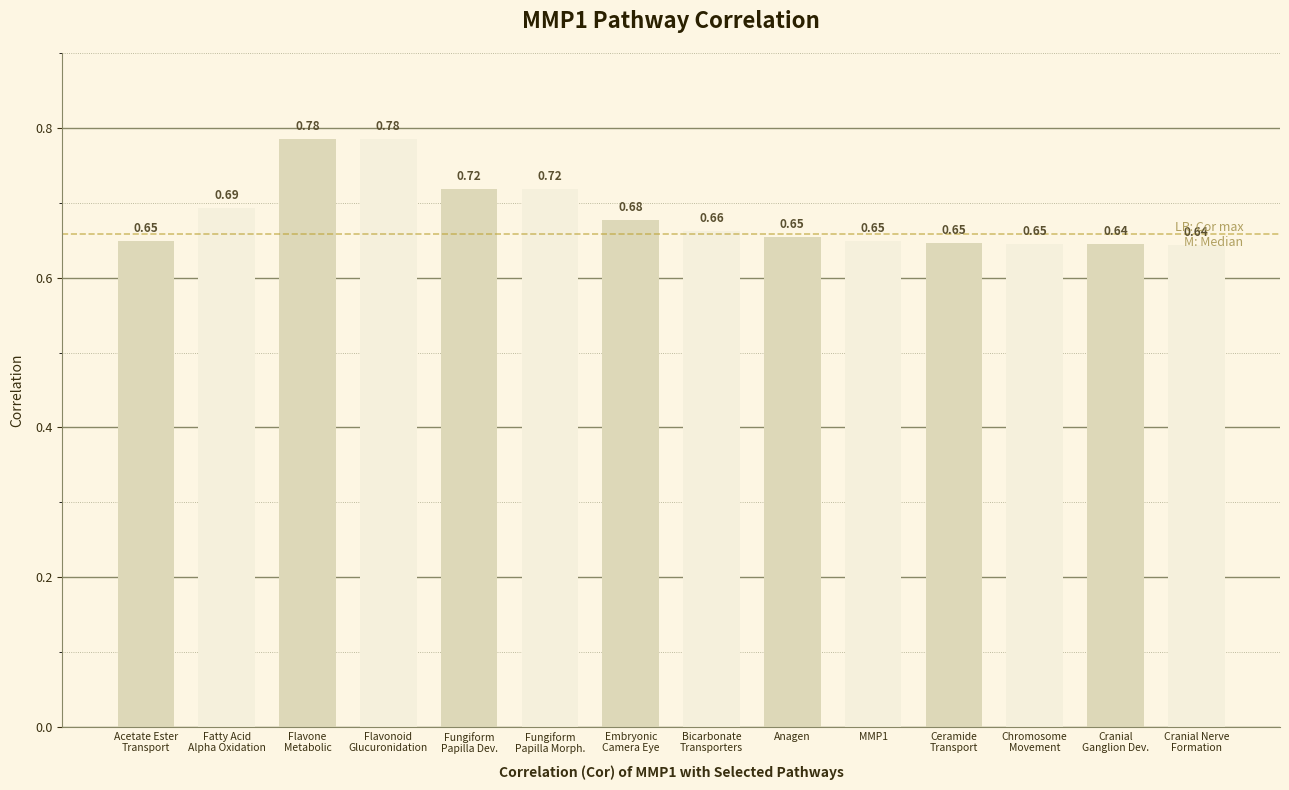

Which has a higher value, Cranial Nerve
Formation or MMP1?

MMP1